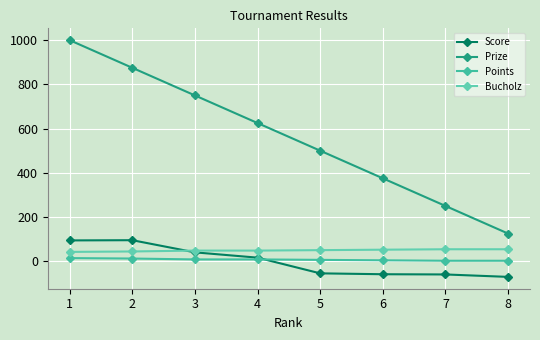

Reading left to right, list all the values displayed in this chart.

Score: 94	95	40	16	-55	-59	-60	-71
Prize: 1000	875	750	625	500	375	250	125
Points: 14	12	8	8	6	4	2	2
Bucholz: 42	44	48	48	50	52	54	54